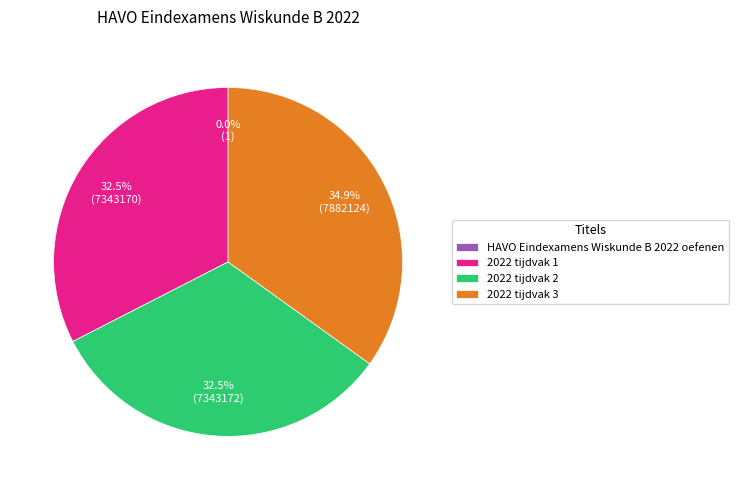

To the nearest percent, what is the difference between the largest and smallest slice percentages?

35%